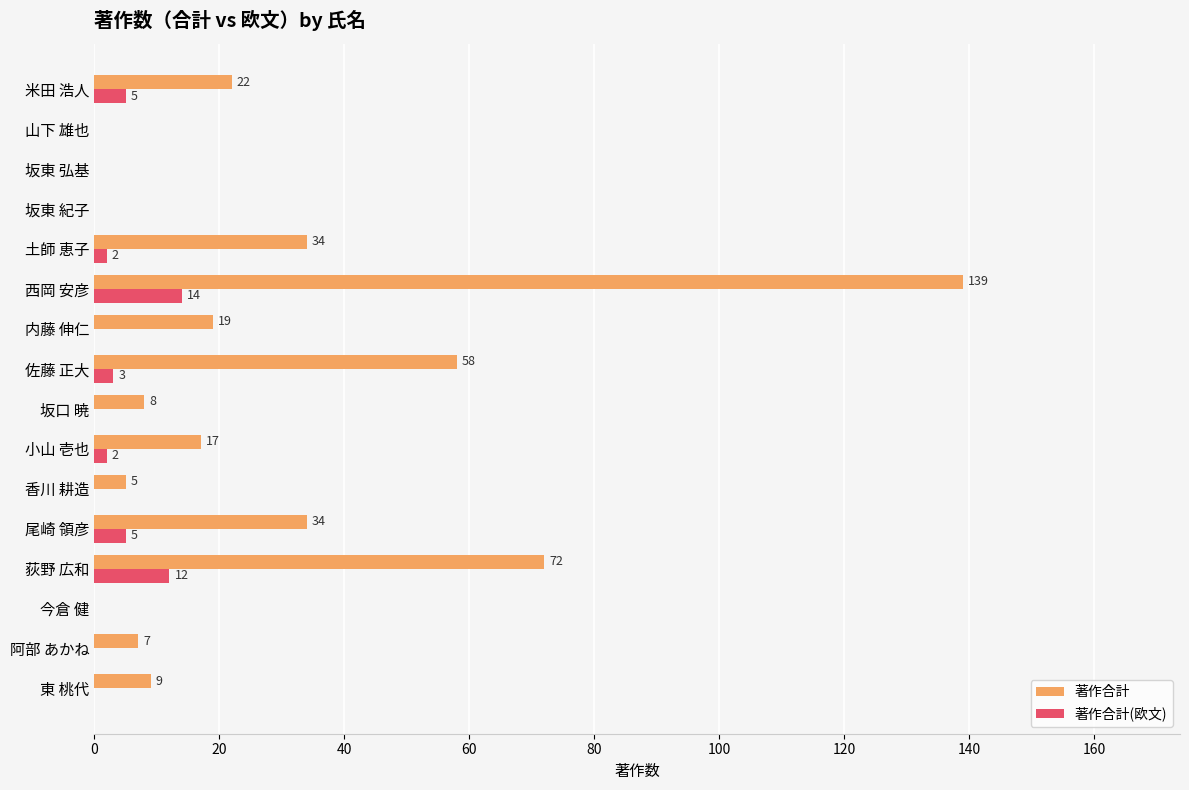

What are all the series names shown in the legend?

著作合計, 著作合計(欧文)